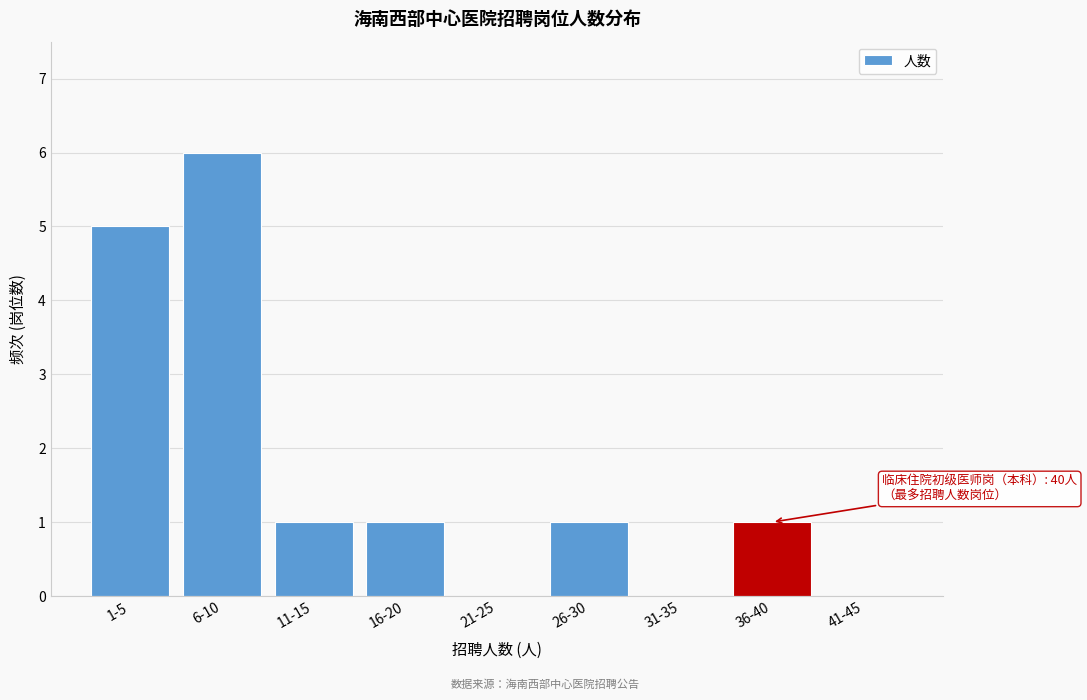

Reading right to left, list all the values displayed in this chart.

41-45=0	36-40=1	31-35=0	26-30=1	21-25=0	16-20=1	11-15=1	6-10=6	1-5=5